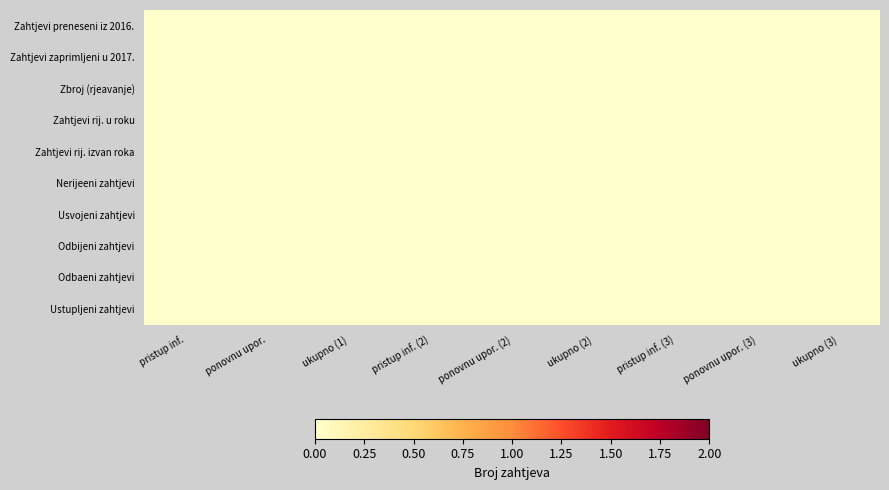

At ukupno (2), list the series in order from smallest to largest.

Usvojeni zahtjevi, Zahtjevi rij. u roku, Zahtjevi rij. izvan roka, Odbijeni zahtjevi, Zbroj (rjeavanje), Ustupljeni zahtjevi, Zahtjevi zaprimljeni u 2017., Nerijeeni zahtjevi, Zahtjevi preneseni iz 2016., Odbaeni zahtjevi